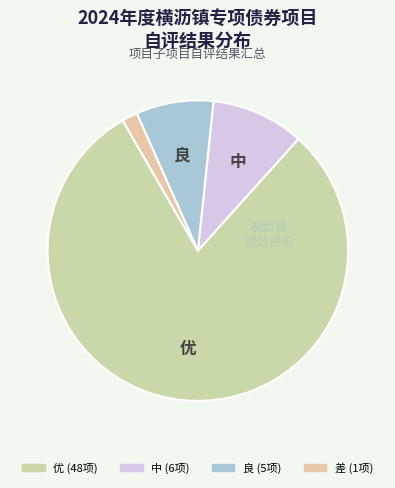

Count the number of slices in the pie.

4